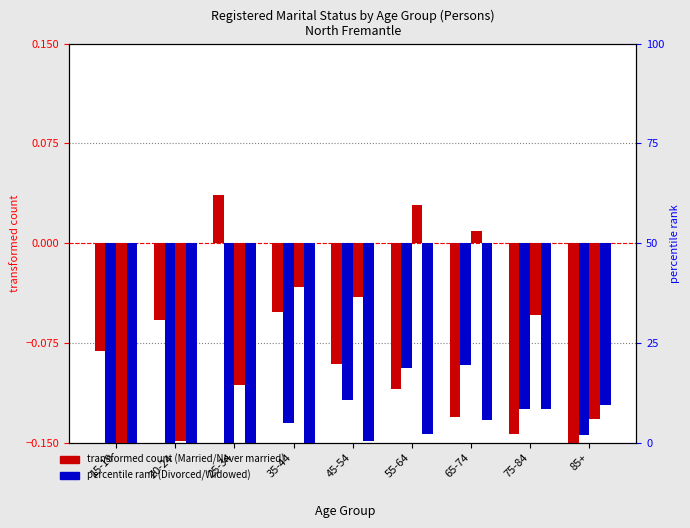

The value of Married at 15-19 is -0.1. True or false?

True